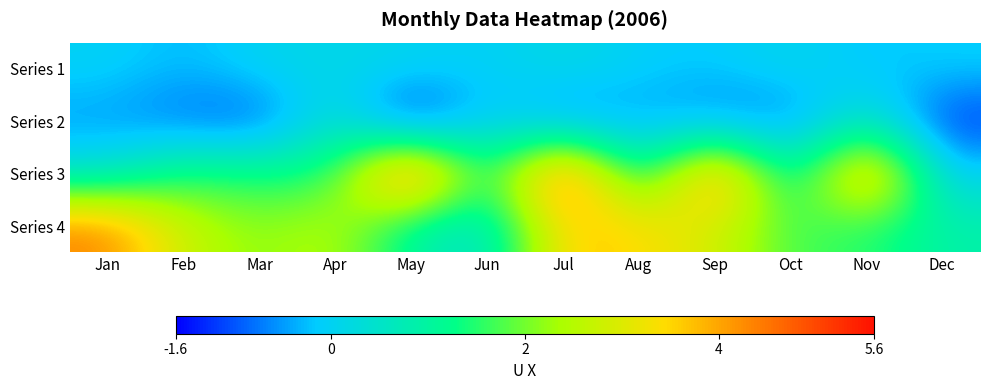

Reading left to right, extract all data points from this chart.

Series 1: Jan=-0.0	Feb=-0.3	Mar=0.1	Apr=0.1	May=0.1	Jun=-0.1	Jul=0.2	Aug=-0.1	Sep=-0.2	Oct=0.1	Nov=-0.2	Dec=-0.1
Series 2: Jan=-0.5	Feb=-0.8	Mar=-1.1	Apr=0.6	May=-1.6	Jun=0.1	Jul=-0.8	Aug=-0.4	Sep=-0.7	Oct=-0.8	Nov=0.7	Dec=-1.3
Series 3: Jan=0.3	Feb=1.5	Mar=1.4	Apr=1.4	May=5.6	Jun=0.9	Jul=5.4	Aug=0.5	Sep=4.9	Oct=0.4	Nov=4.6	Dec=-0.1
Series 4: Jan=4.4	Feb=2.7	Mar=2.1	Apr=2.6	May=0.9	Jun=0.3	Jul=3.7	Aug=3.5	Sep=2.9	Oct=1.7	Nov=1.5	Dec=0.9